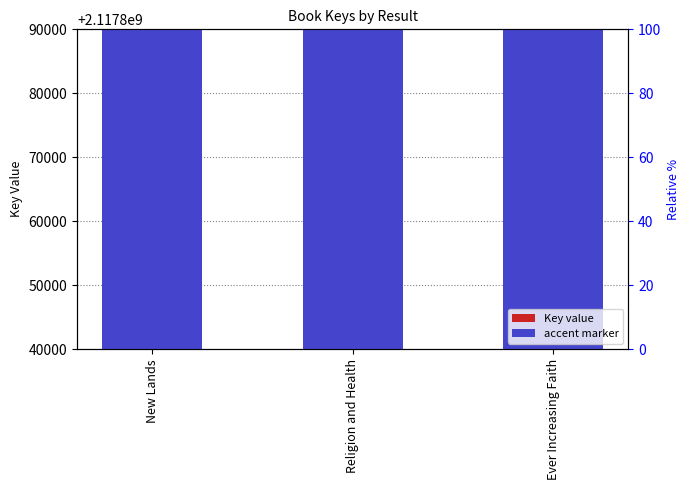

What position from the right is New Lands?

3